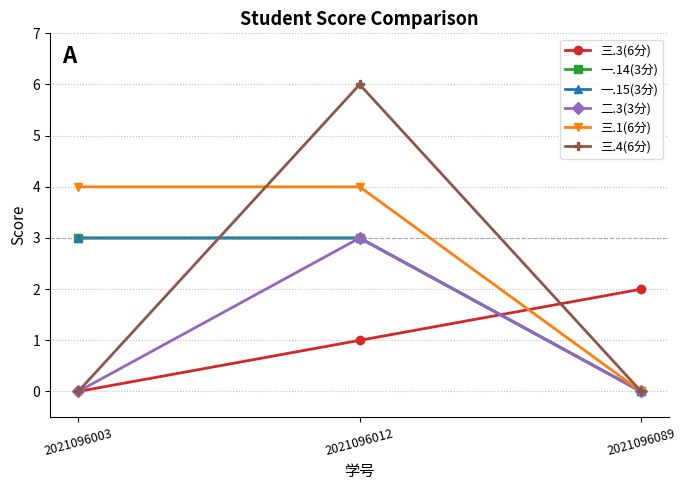

Between 2021096089 and 2021096012, which is larger?

2021096089